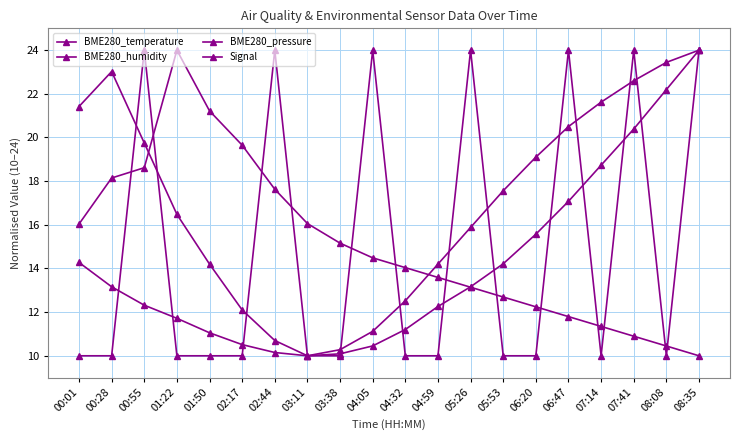

How many data points in BME280_temperature are above 13?

10